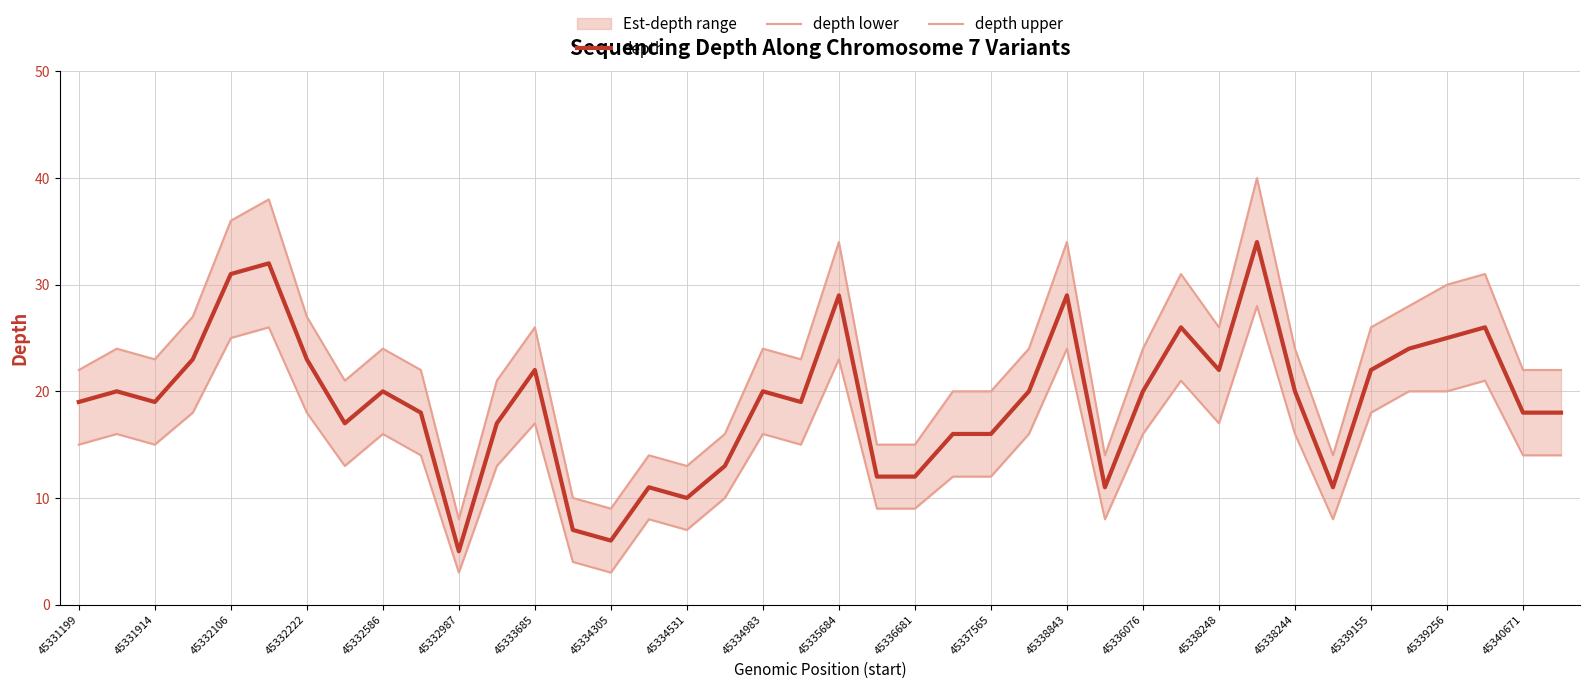

At which label is depth lower closest to 15?

45331199